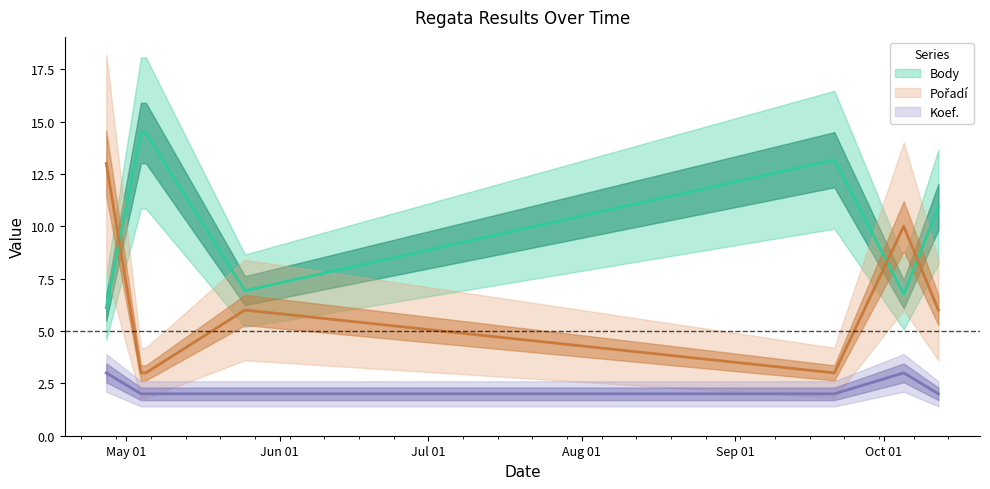

The Koef. series shows 0.5 at 2019-05-05. True or false?

False